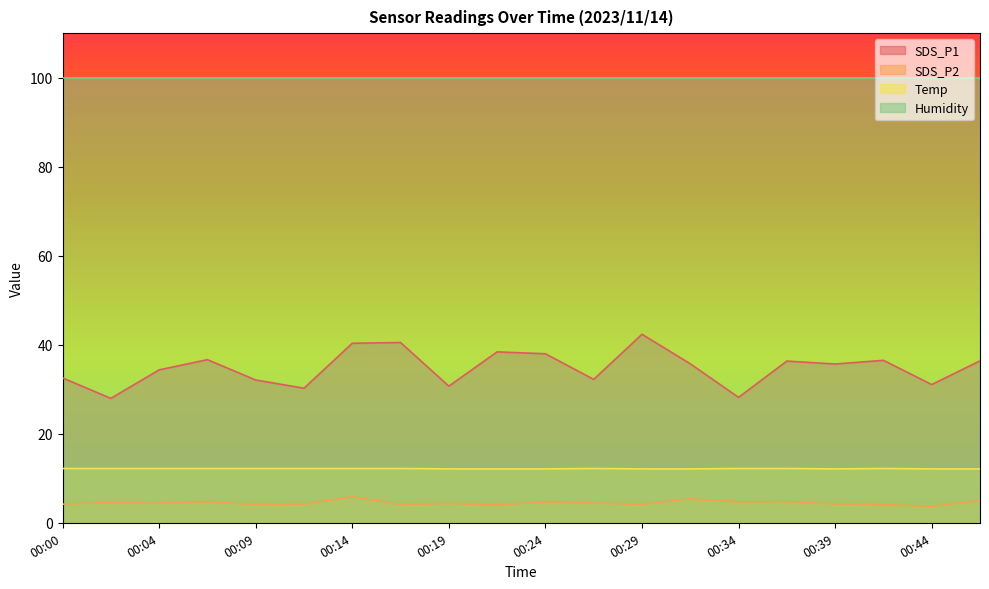

Is it true that Temp equals 12.2 at 00:00?

True